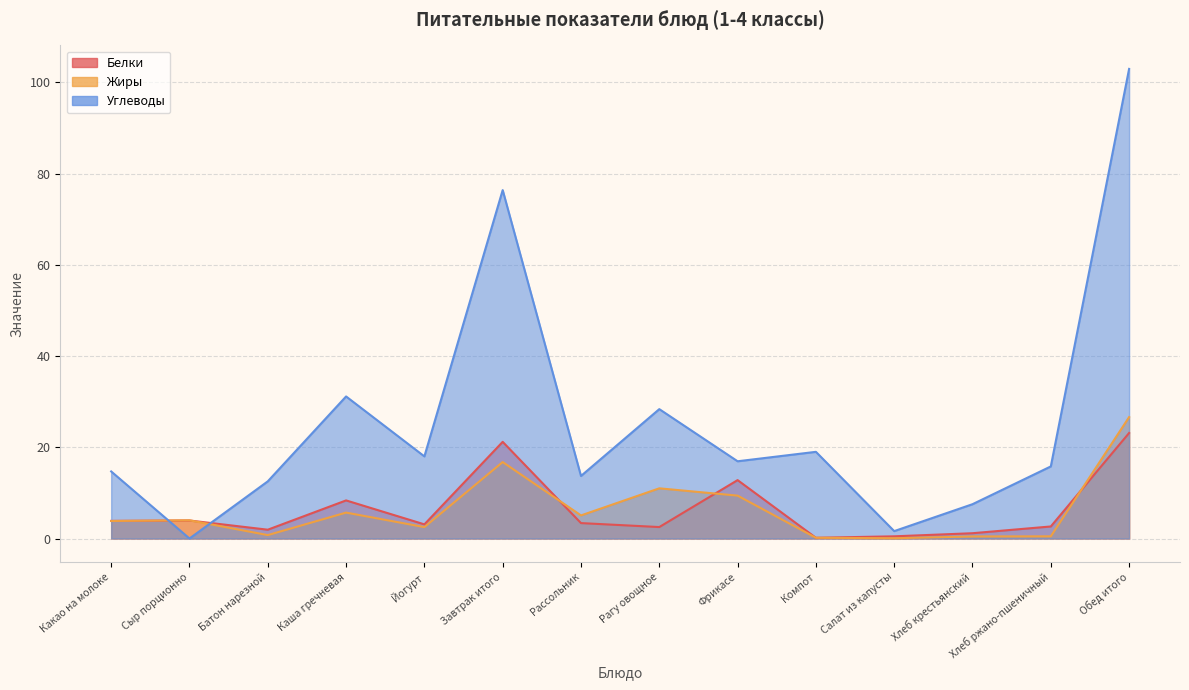

In Белки, how many points are higher than both neighbors (excluding endpoints)?

4